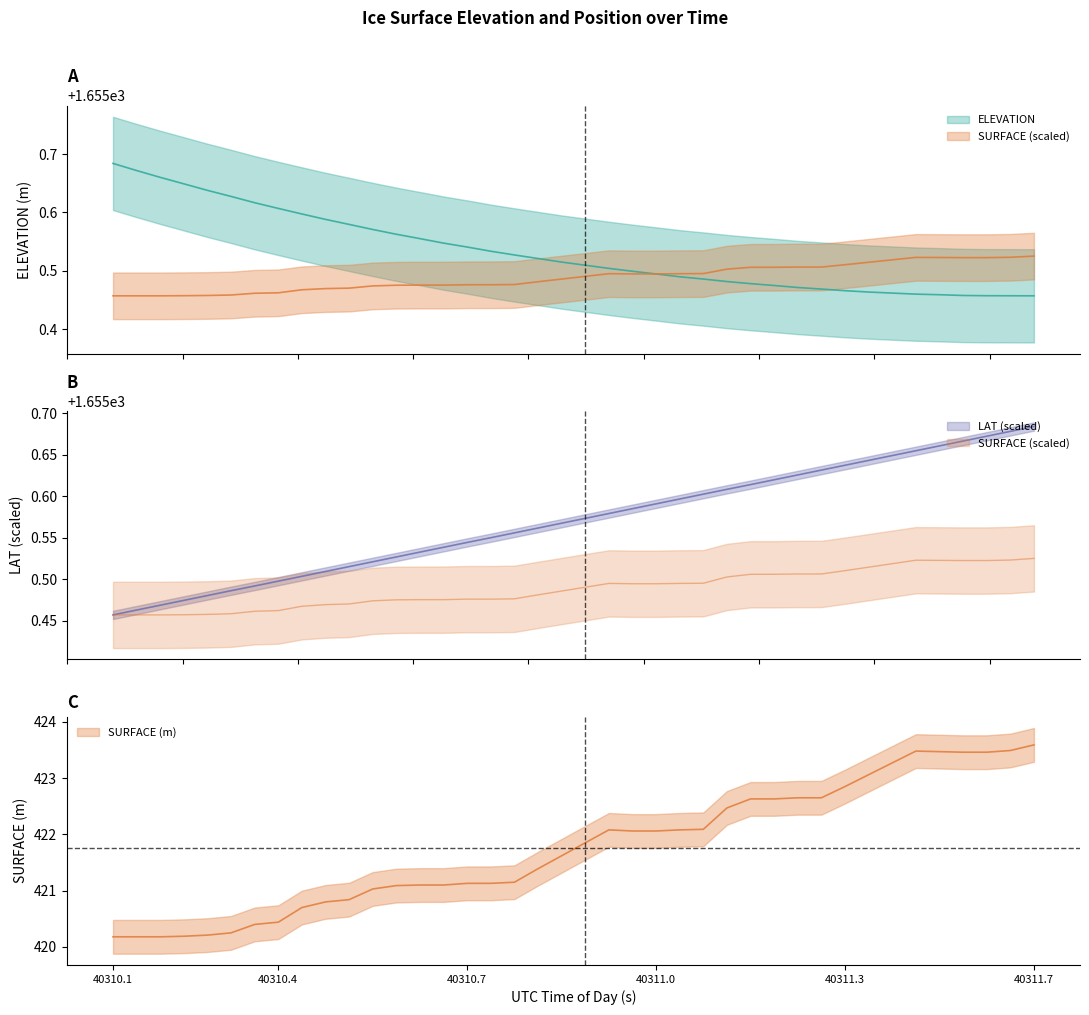

List the series in order of their overall mean, lowest first.

SURFACE, ELEVATION, LAT